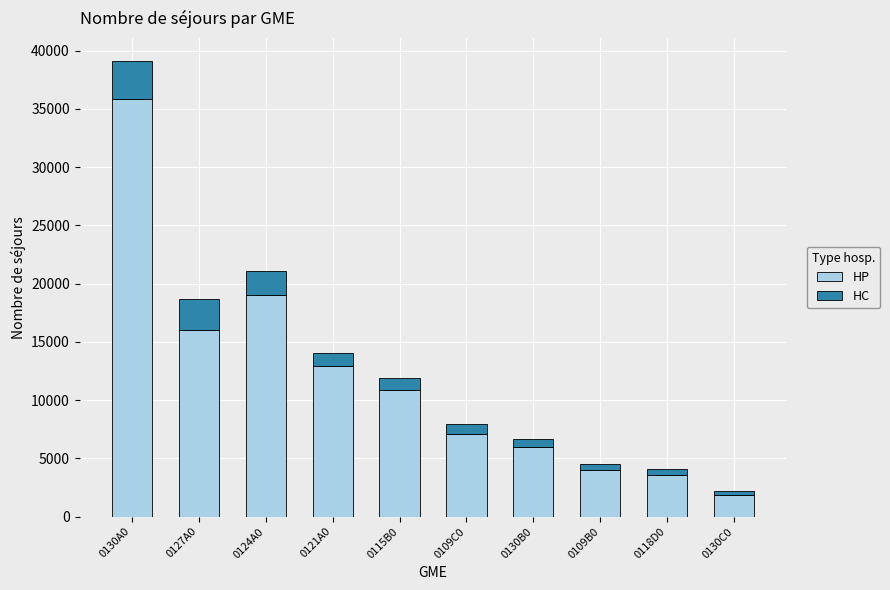

At which category is the sum across all series the highest?

0130A0